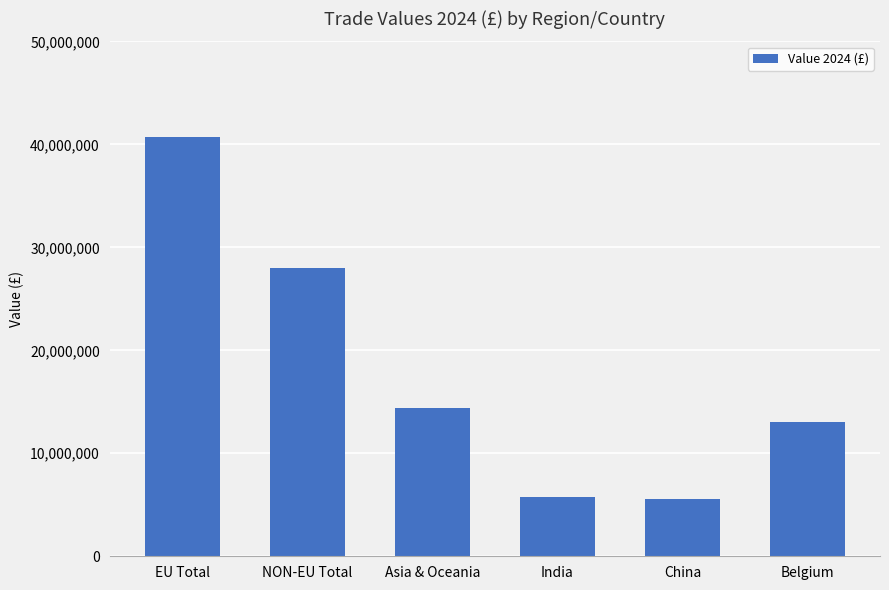

Which has a higher value, EU Total or Belgium?

EU Total